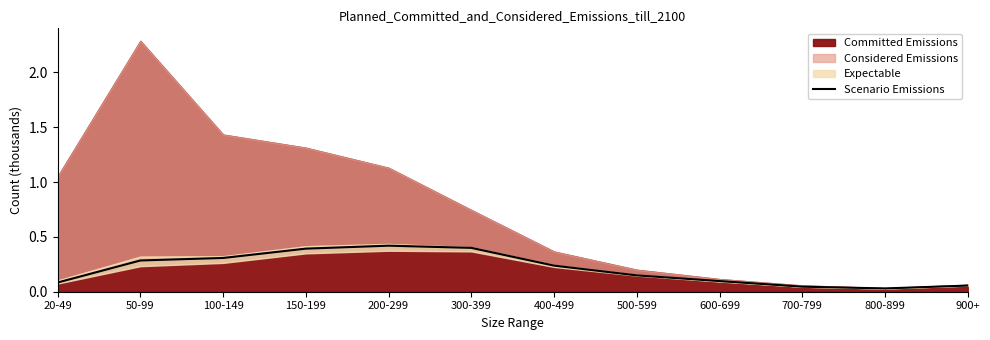

Between 700-799 and 200-299, which is larger?

200-299